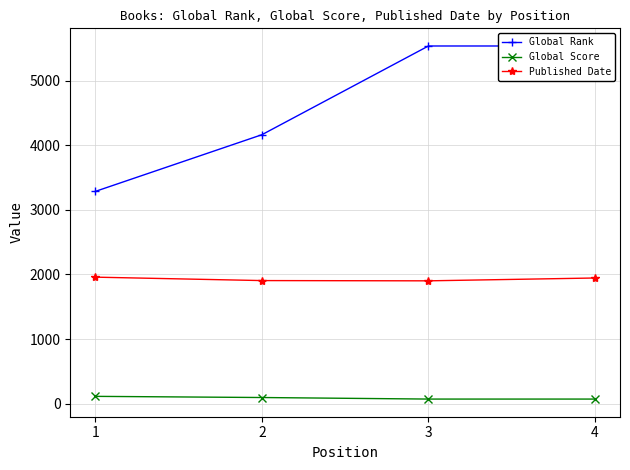

Reading left to right, transcribe all the data shown in this chart.

Global Rank: 1=3284	2=4161	3=5534	4=5534
Global Score: 1=114	2=96	3=72	4=72
Published Date: 1=1958	2=1905	3=1901	4=1945